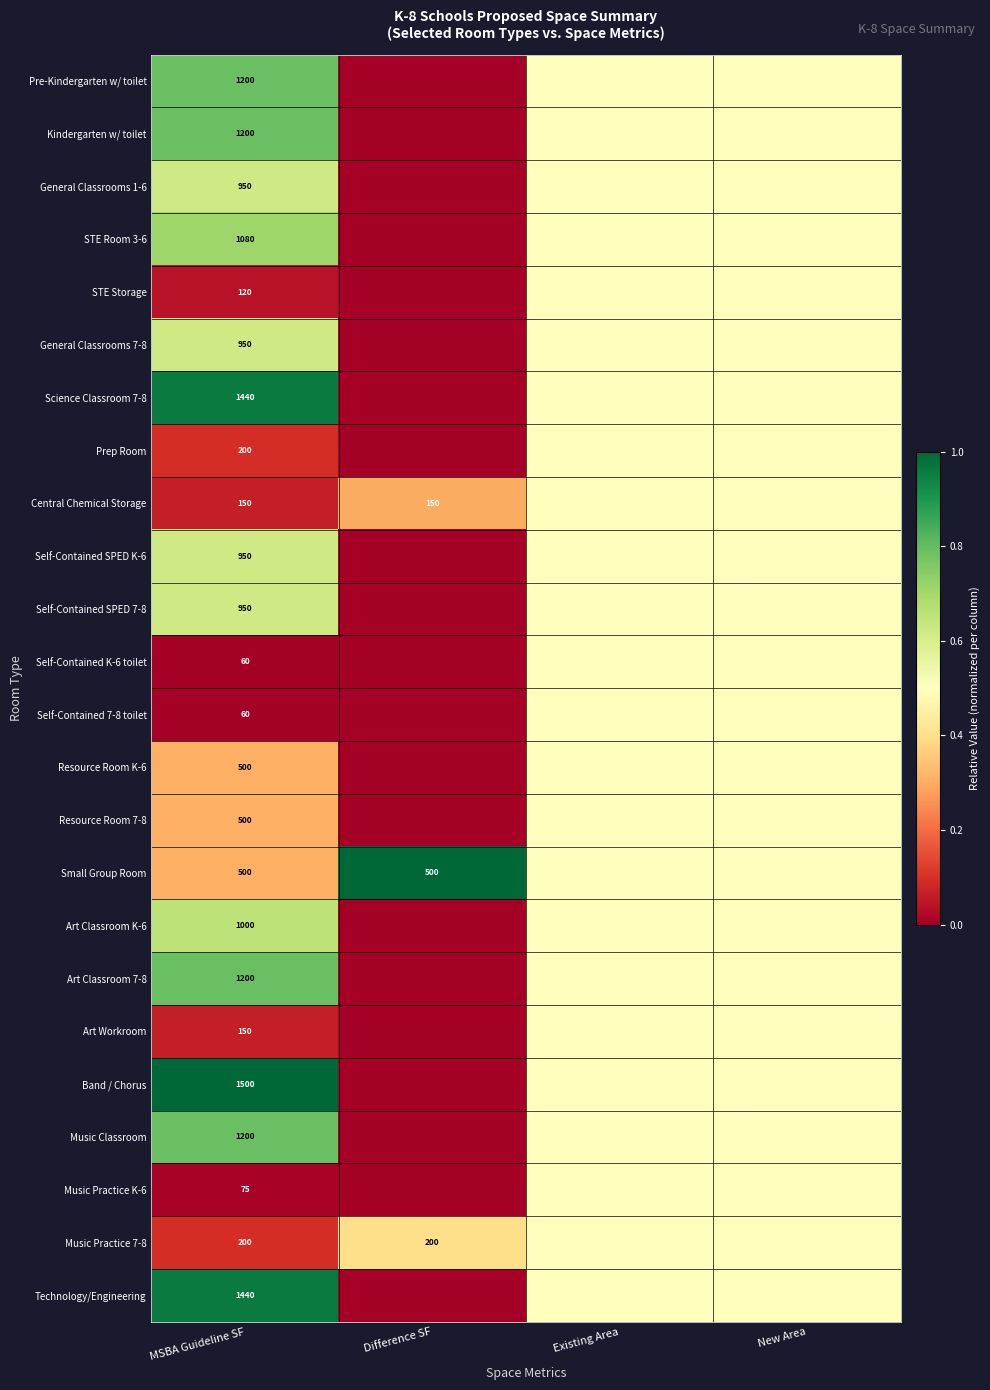

Is it true that Science Classroom 7-8 equals 1440.0 at MSBA Guideline SF?

True